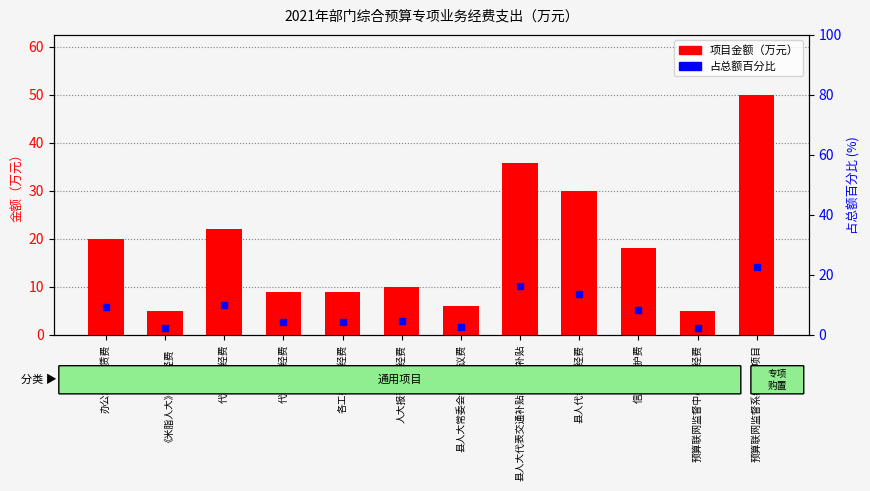

Which series reaches the minimum Y coordinate?

占总额百分比